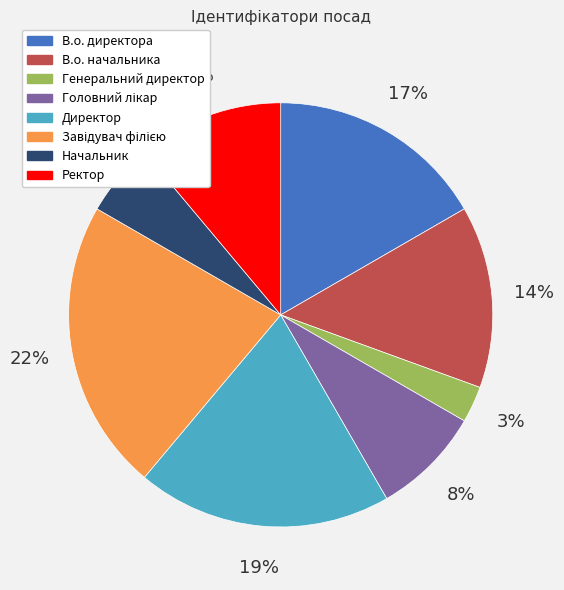

What percentage is the Генеральний директор slice, to the nearest percent?

3%